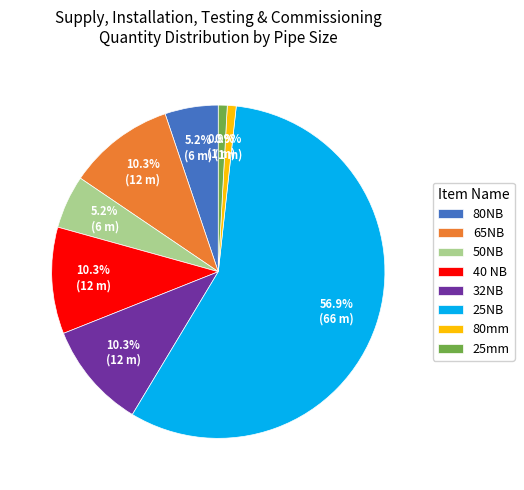

To the nearest percent, what is the difference between the largest and smallest slice percentages?

56%